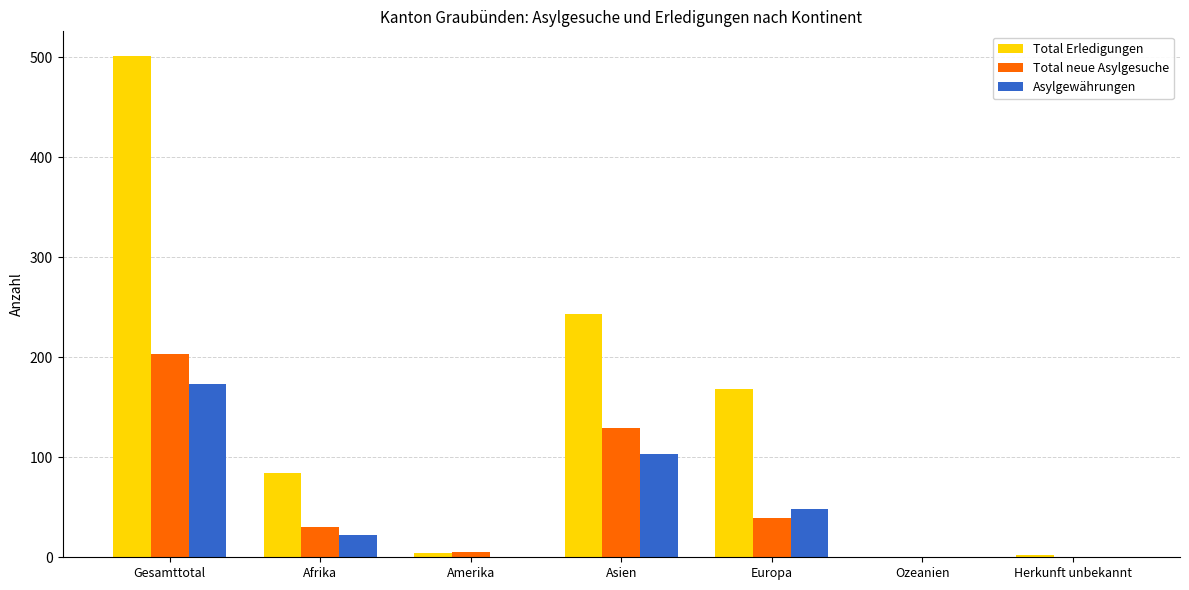

At which label is Total Erledigungen closest to 250?

Asien